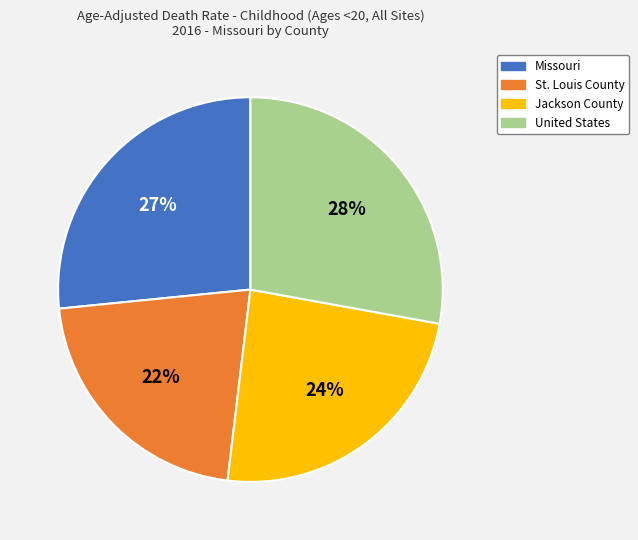

What is the ratio of the value at Missouri to the value at Jackson County?

1.1